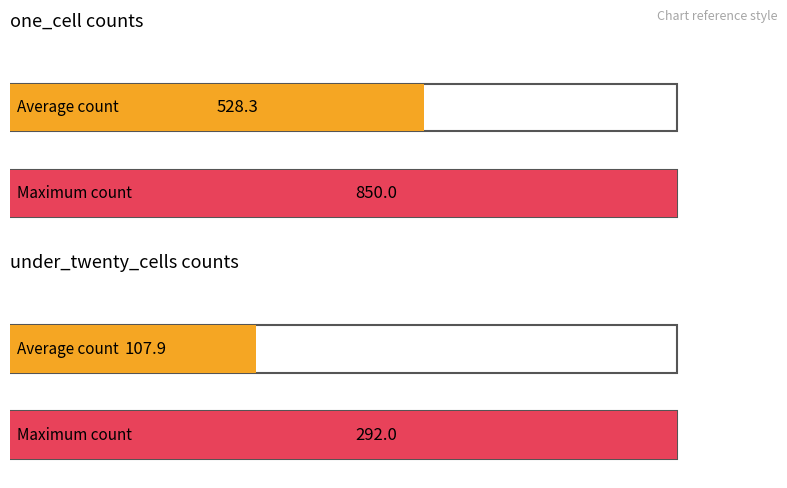

Does the chart contain any negative values?

No